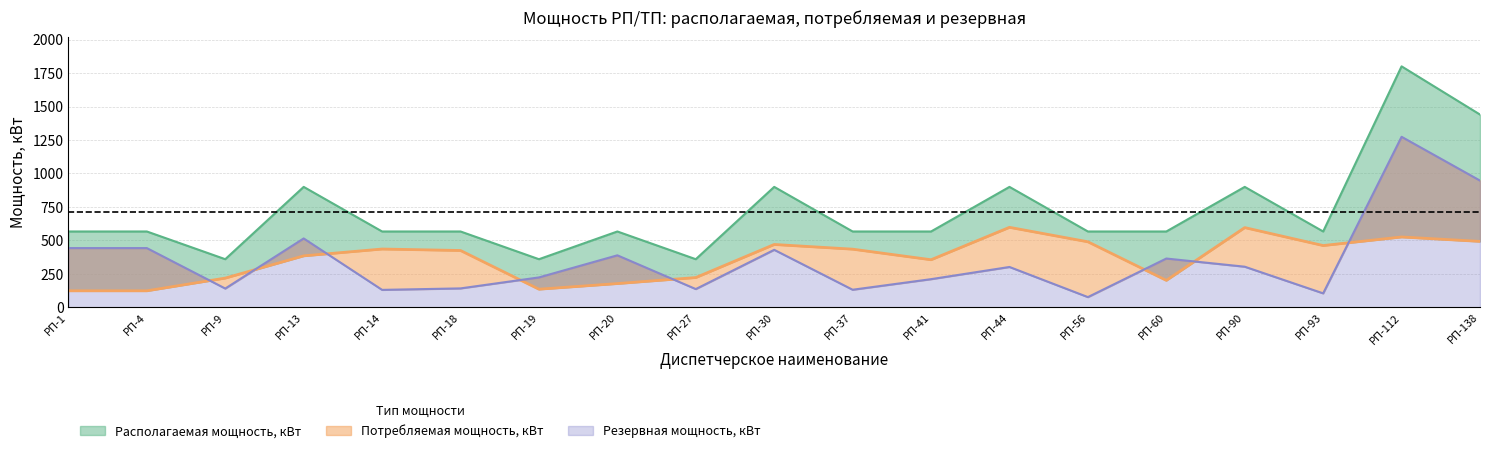

Reading left to right, what are all the values shown in this chart?

Располагаемая мощность, кВт: РП-1=567	РП-4=567	РП-9=360	РП-13=900	РП-14=567	РП-18=567	РП-19=360	РП-20=567	РП-27=360	РП-30=900	РП-37=567	РП-41=567	РП-44=900	РП-56=567	РП-60=567	РП-90=900	РП-93=567	РП-112=1800	РП-138=1440
Потребляемая мощность, кВт: РП-1=124	РП-4=124	РП-9=219	РП-13=385	РП-14=436	РП-18=425	РП-19=136	РП-20=178	РП-27=223	РП-30=470	РП-37=435	РП-41=356	РП-44=598	РП-56=490	РП-60=202	РП-90=596	РП-93=462	РП-112=526	РП-138=493
Резервная мощность, кВт: РП-1=443	РП-4=443	РП-9=141	РП-13=515	РП-14=131	РП-18=142	РП-19=224	РП-20=389	РП-27=137	РП-30=430	РП-37=132	РП-41=211	РП-44=302	РП-56=77	РП-60=365	РП-90=304	РП-93=105	РП-112=1274	РП-138=947